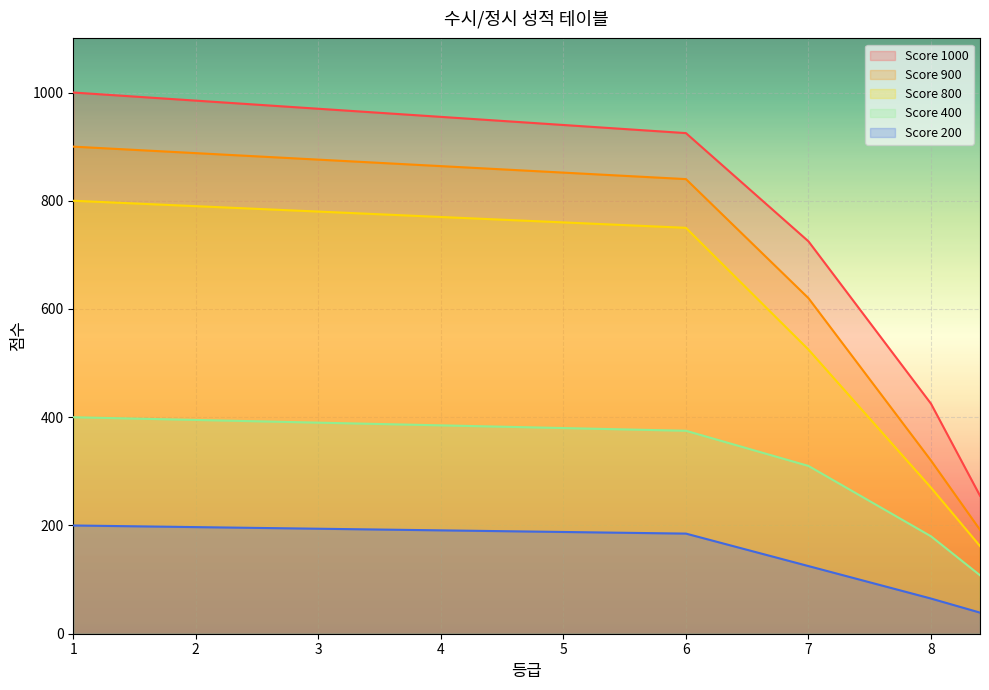

Is the value of Score 1000 at 7.6 greater than the value of Score 200 at 8.2?

Yes